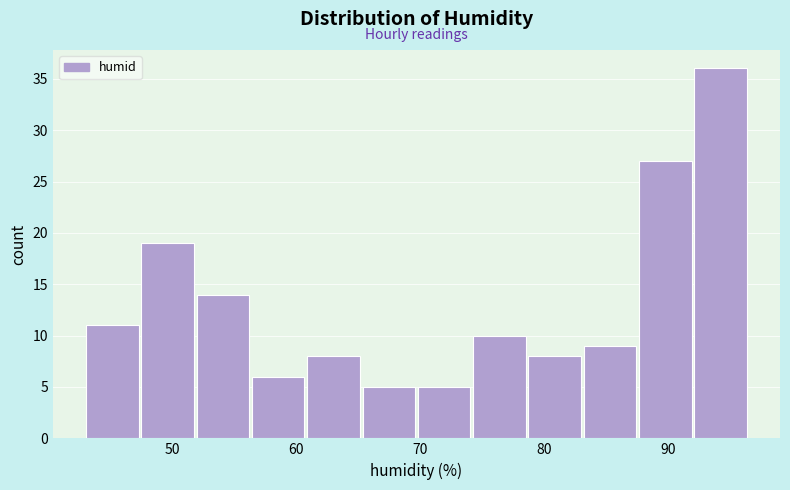

Reading left to right, list every bar in this chart as the range it spans on the x-axis followed by its height. Neither the bar edges nor the heights are printed on the chart, so give them approximately, as read against the axes.

43 to 47: 11
47 to 52: 19
52 to 56: 14
56 to 61: 6
61 to 65: 8
65 to 70: 5
70 to 74: 5
74 to 79: 10
79 to 83: 8
83 to 88: 9
88 to 92: 27
92 to 97: 36